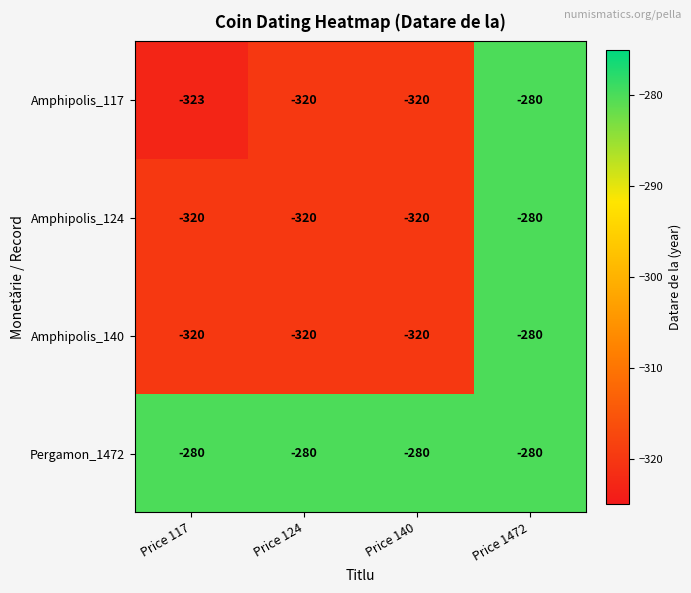

What is the maximum value shown in the chart?

-280